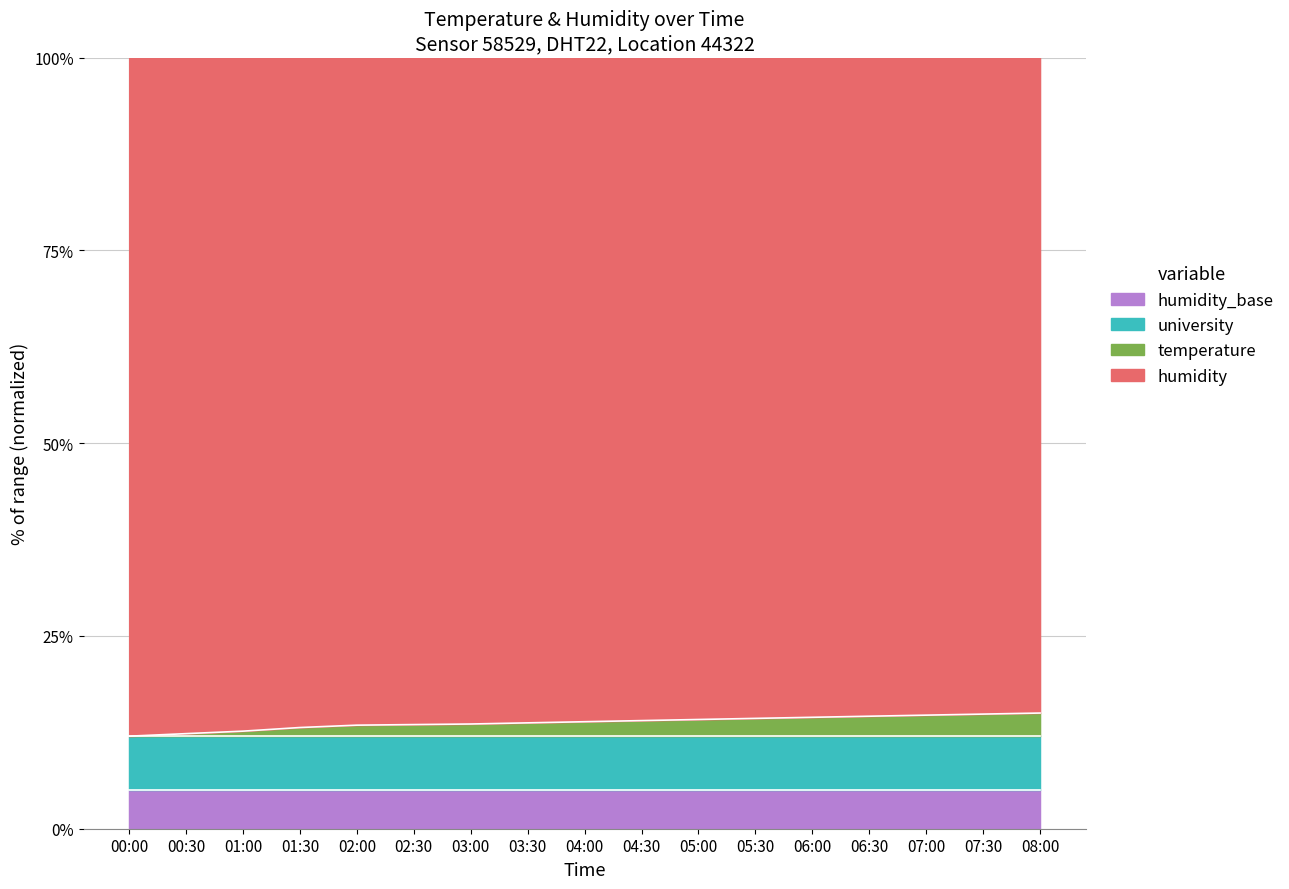

What is the change in value from 00:00 to 06:00?

+2.4